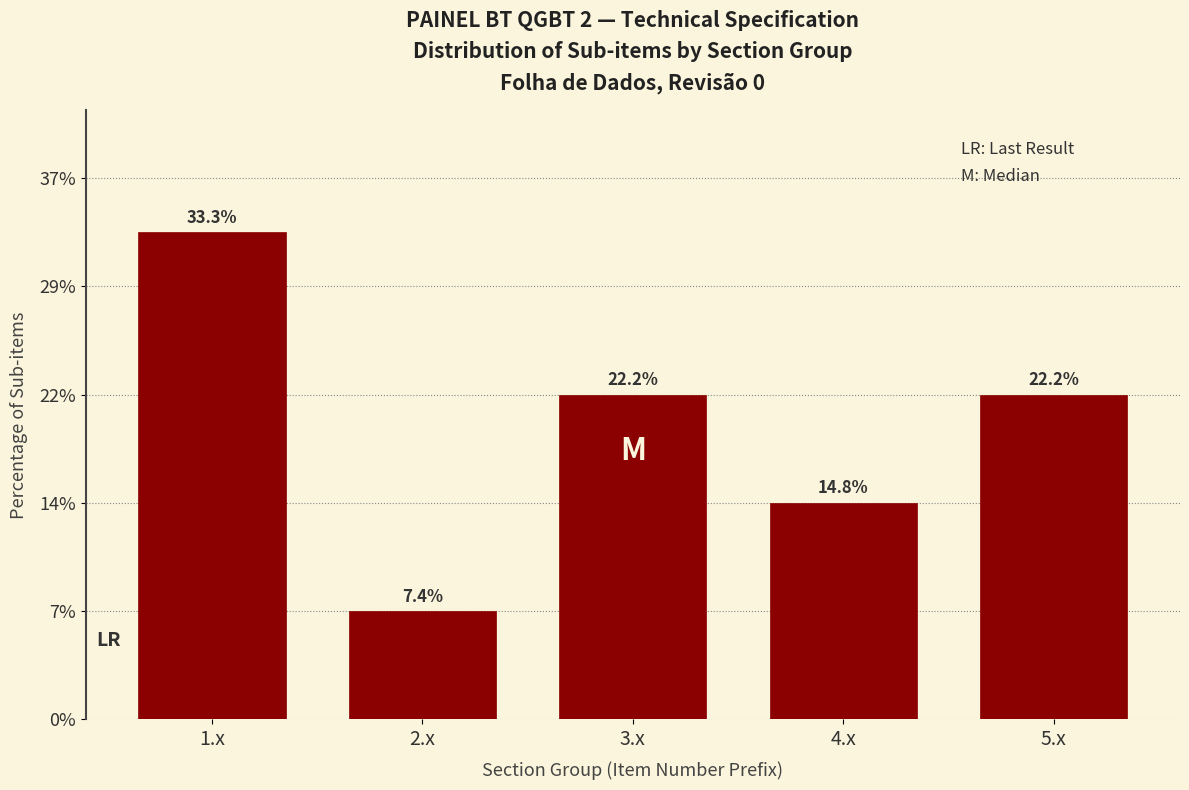

Are the bars horizontal?

No